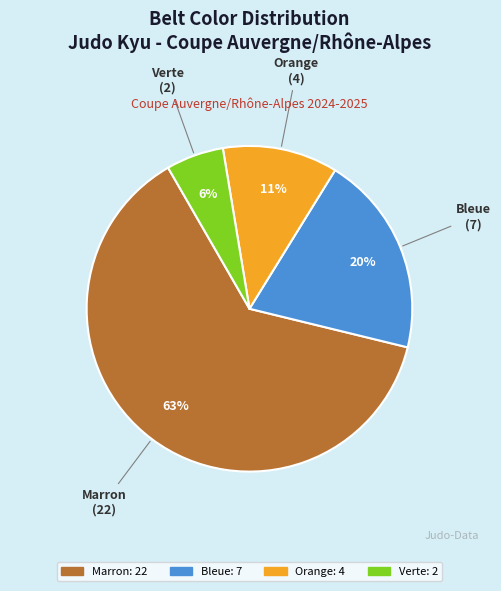

To the nearest percent, what is the average slice percentage?

25%